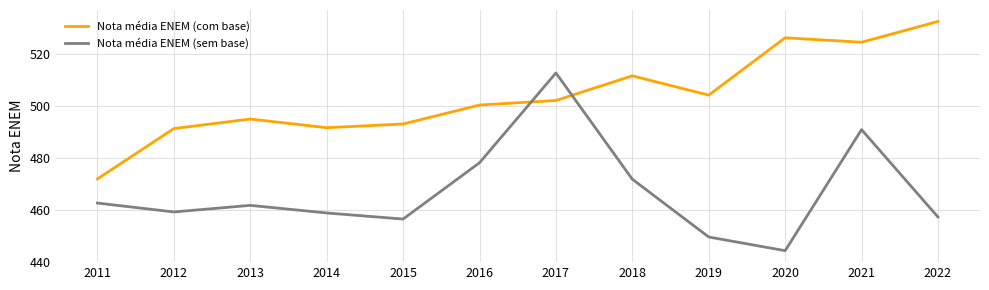

Which series has the widest spread of values?

Nota média ENEM (sem base)